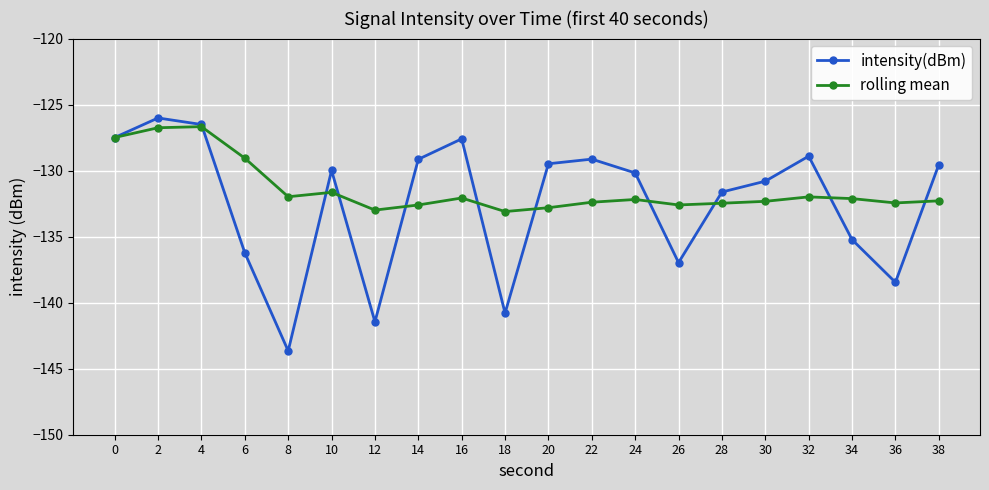

Rank the series at 38 from lowest to highest value.

rolling mean, intensity(dBm)